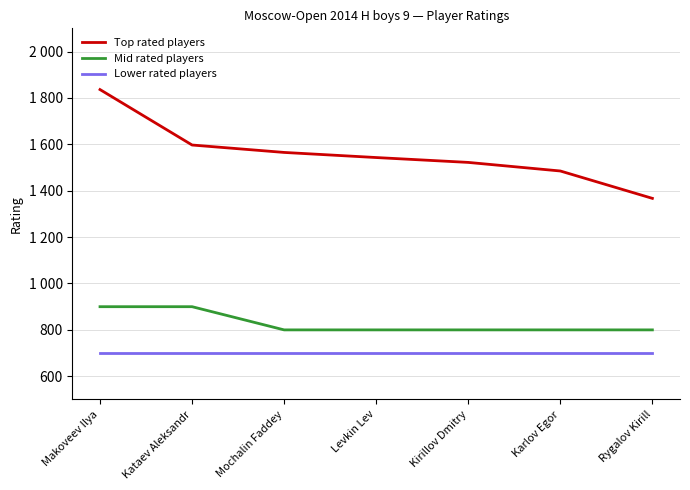

List the labels in order of Top rated players value, smallest first.

Rygalov Kirill, Karlov Egor, Kirillov Dmitry, Levkin Lev, Mochalin Faddey, Kataev Aleksandr, Makoveev Ilya